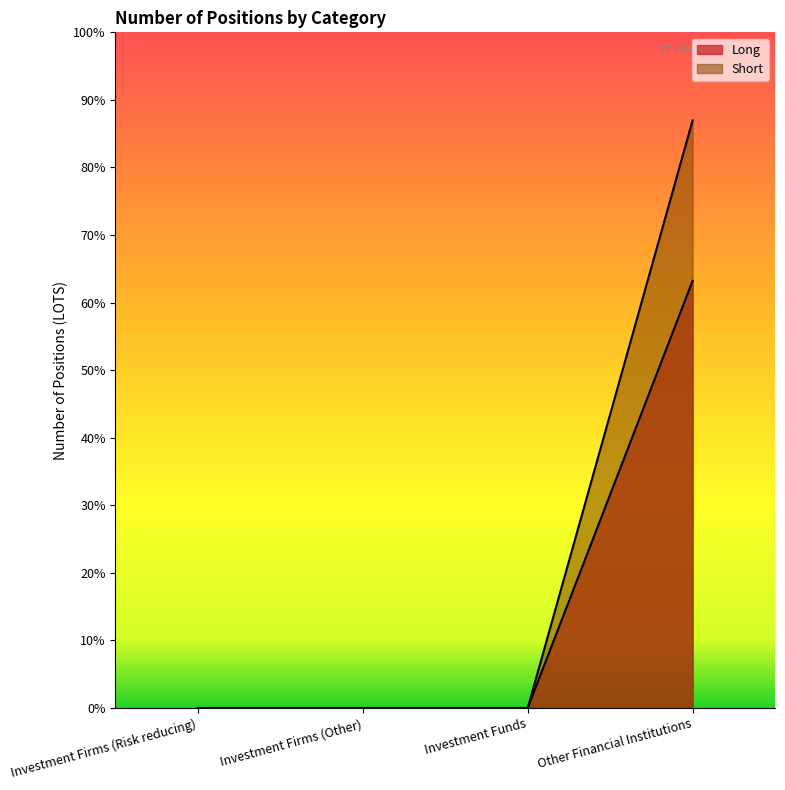

True or false: Long has a value of 0 at Investment Funds.

True